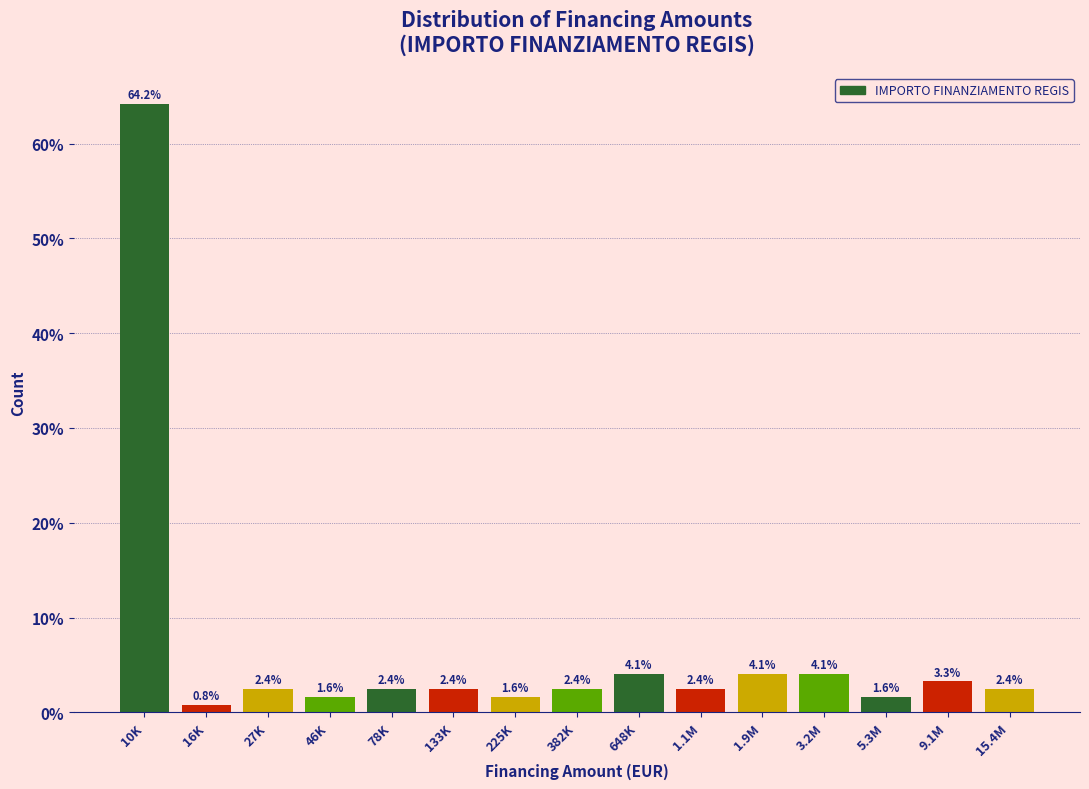

Reading right to left, what are all the values shown in this chart?

15.4M=2.4	9.1M=3.3	5.3M=1.6	3.2M=4.1	1.9M=4.1	1.1M=2.4	648K=4.1	382K=2.4	225K=1.6	133K=2.4	78K=2.4	46K=1.6	27K=2.4	16K=0.8	10K=64.2